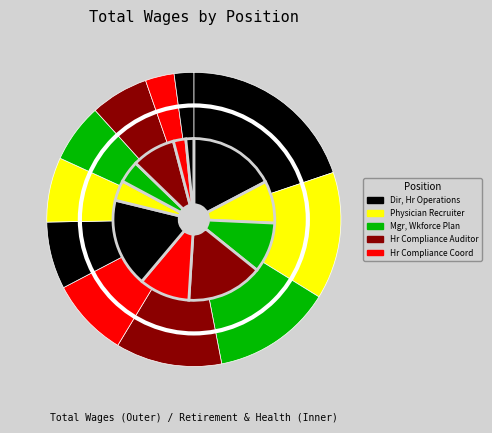

Which slice is the largest?

Dir, Hr Operations